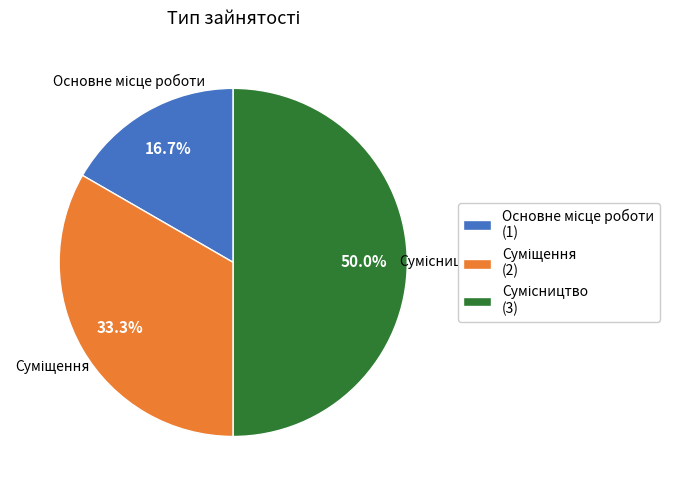

What percentage is the Основне місце роботи slice, to the nearest percent?

17%